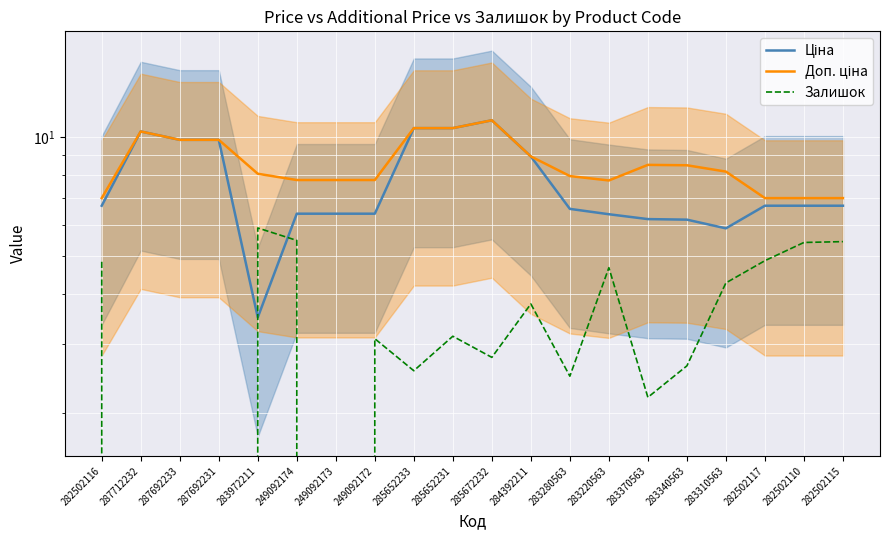

Reading left to right, what are all the values shown in this chart?

Ціна: 282502116=6.7	287712232=10.3	287692233=9.8	287692231=9.8	283972211=3.5	249092174=6.4	249092173=6.4	249092172=6.4	285652233=10.5	285652231=10.5	285672232=11.0	284392211=8.9	283280563=6.6	283220563=6.4	283370563=6.2	283340563=6.2	283310563=5.9	282502117=6.7	282502110=6.7	282502115=6.7
Доп. ціна: 282502116=7.0	287712232=10.3	287692233=9.8	287692231=9.8	283972211=8.1	249092174=7.8	249092173=7.8	249092172=7.8	285652233=10.5	285652231=10.5	285672232=11.0	284392211=8.9	283280563=8.0	283220563=7.8	283370563=8.5	283340563=8.5	283310563=8.2	282502117=7.0	282502110=7.0	282502115=7.0
Залишок: 282502116=4.8	287712232=0.0	287692233=0.0	287692231=0.0	283972211=5.9	249092174=5.5	249092173=0.0	249092172=3.1	285652233=2.6	285652231=3.1	285672232=2.8	284392211=3.8	283280563=2.5	283220563=4.7	283370563=2.2	283340563=2.6	283310563=4.3	282502117=4.9	282502110=5.4	282502115=5.4